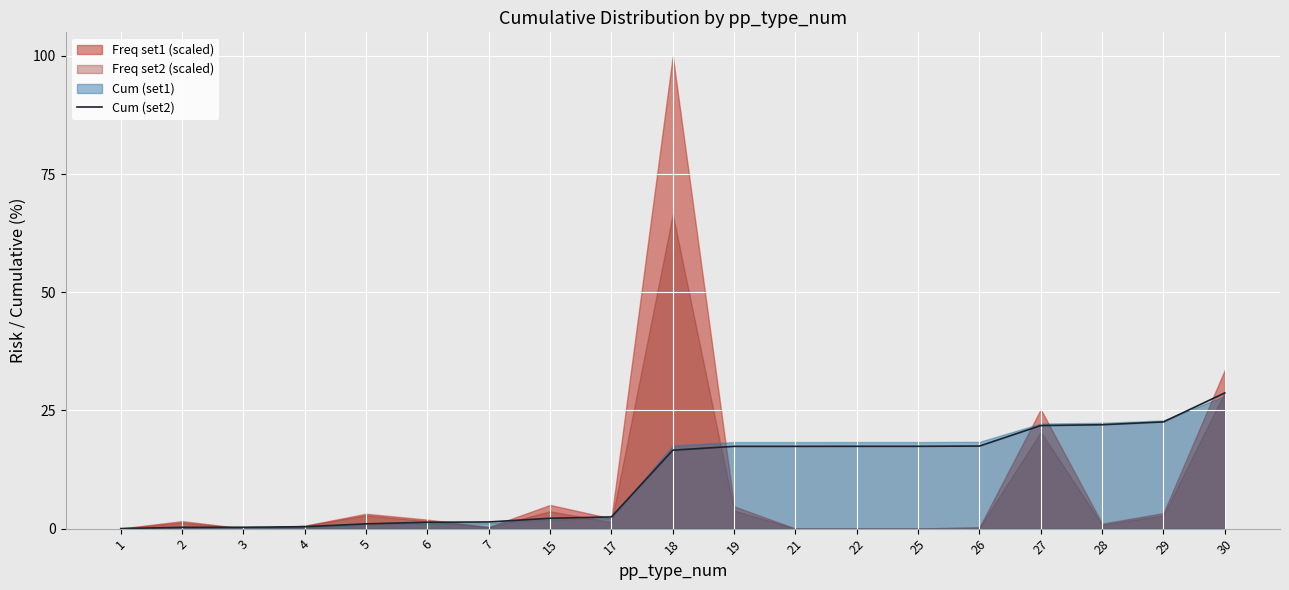

Reading right to left, extract all data points from this chart.

30=28.7	29=22.6	28=22.0	27=21.8	26=17.5	25=17.4	22=17.4	21=17.4	19=17.4	18=16.6	17=2.5	15=2.2	7=1.4	6=1.4	5=1.0	4=0.4	3=0.3	2=0.3	1=0.0